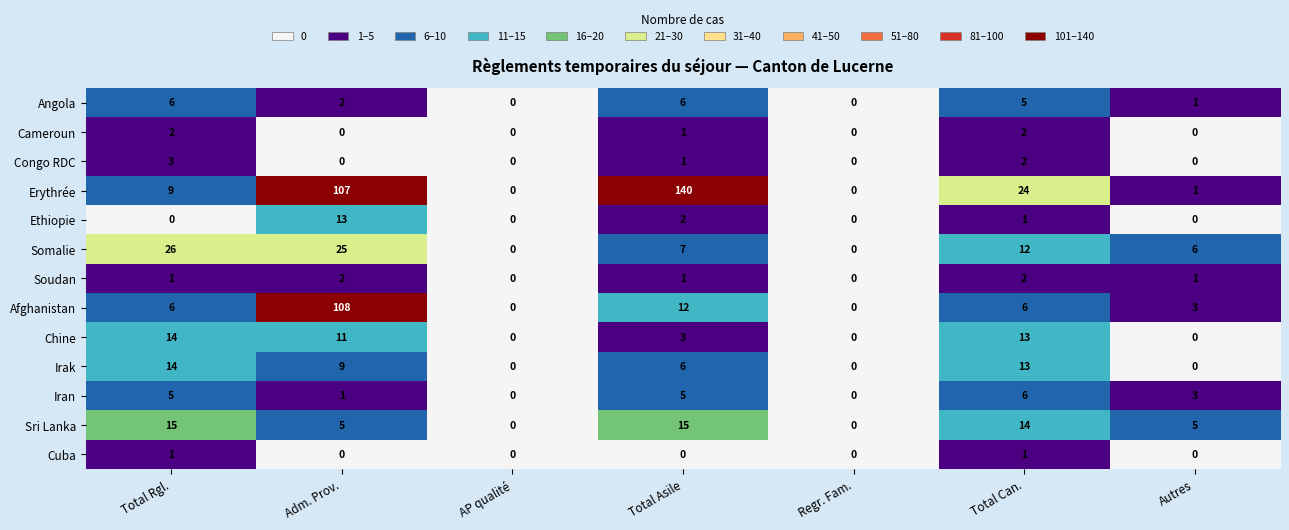

What is the highest value of the Sri Lanka series?

15